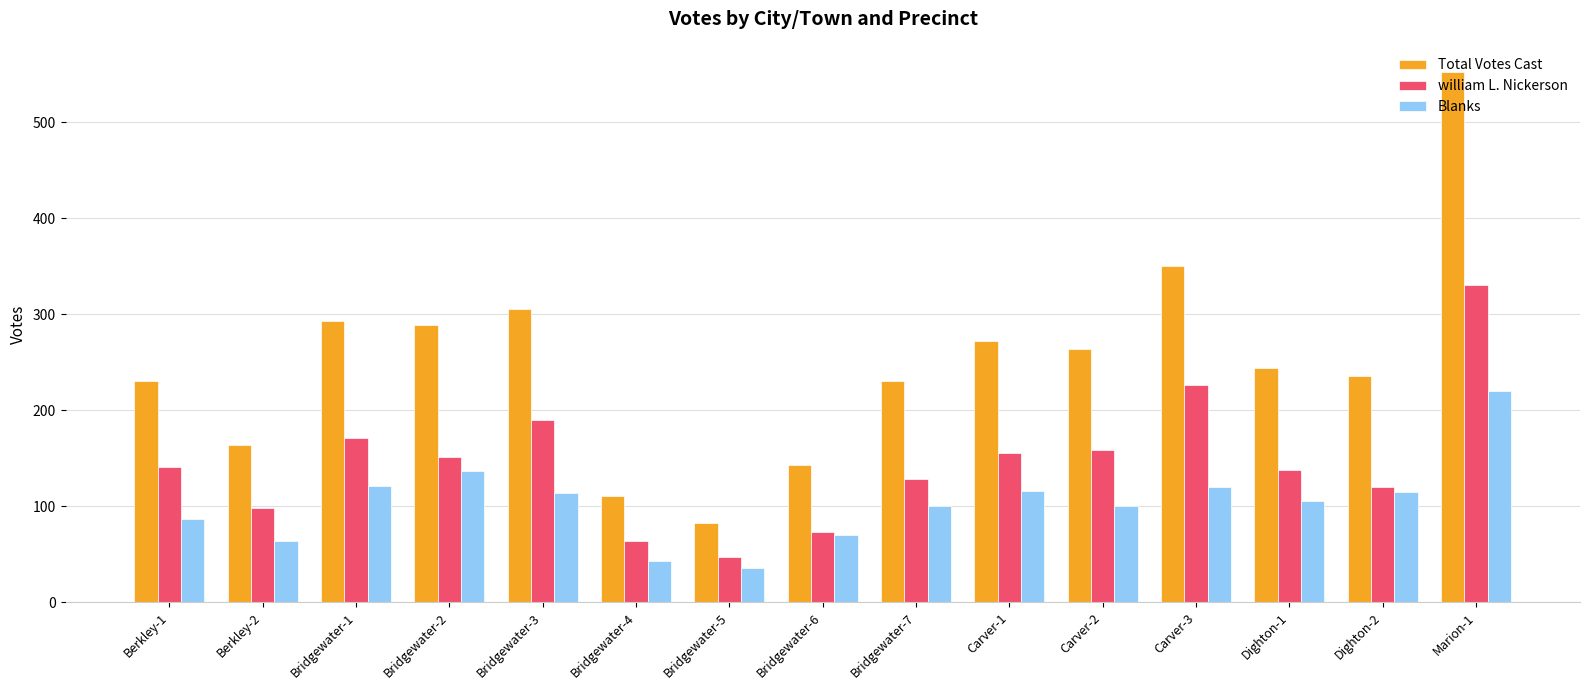

List the series in order of their peak value, highest first.

Total Votes Cast, william L. Nickerson, Blanks